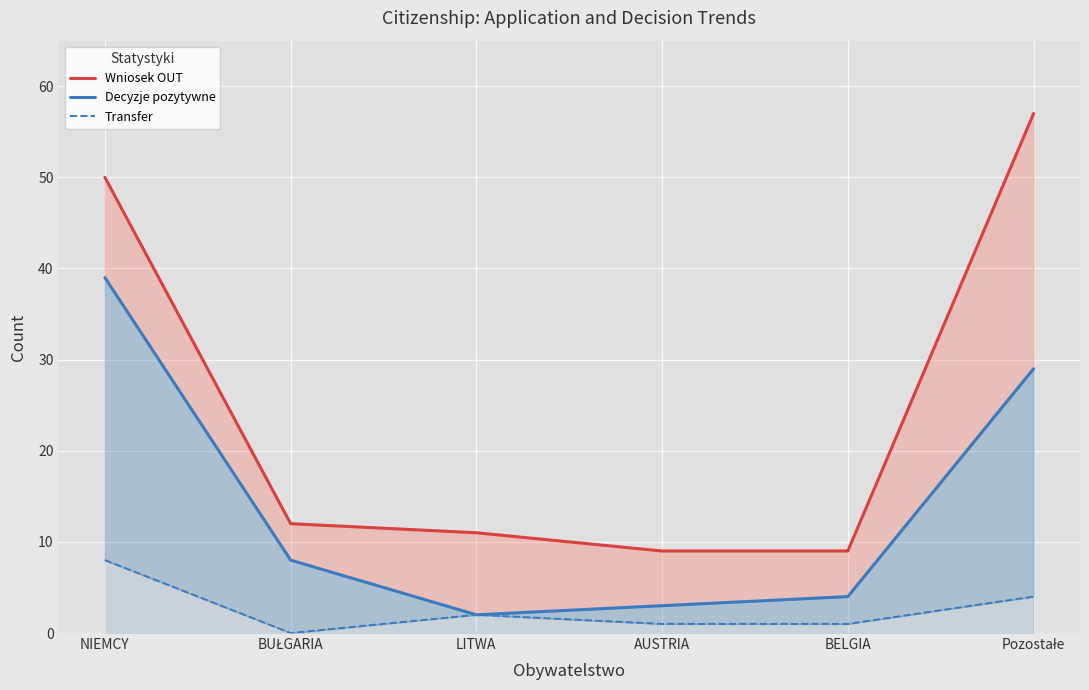

Reading left to right, transcribe all the data shown in this chart.

Wniosek OUT: NIEMCY=50	BUŁGARIA=12	LITWA=11	AUSTRIA=9	BELGIA=9	Pozostałe=57
Decyzje pozytywne: NIEMCY=39	BUŁGARIA=8	LITWA=2	AUSTRIA=3	BELGIA=4	Pozostałe=29
Transfer: NIEMCY=8	BUŁGARIA=0	LITWA=2	AUSTRIA=1	BELGIA=1	Pozostałe=4